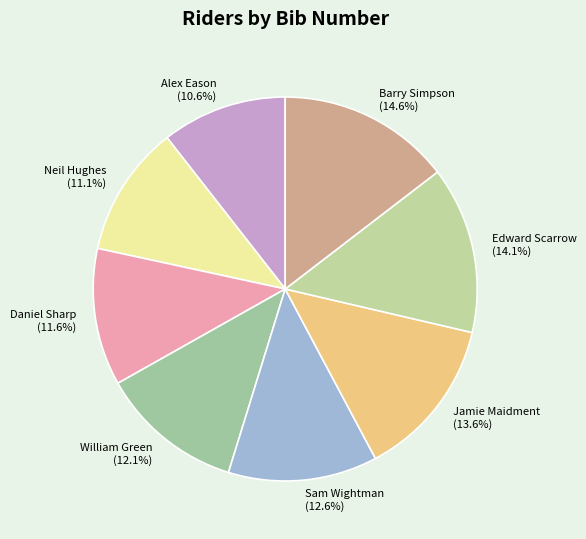

What is the largest slice in the pie chart?

Barry Simpson